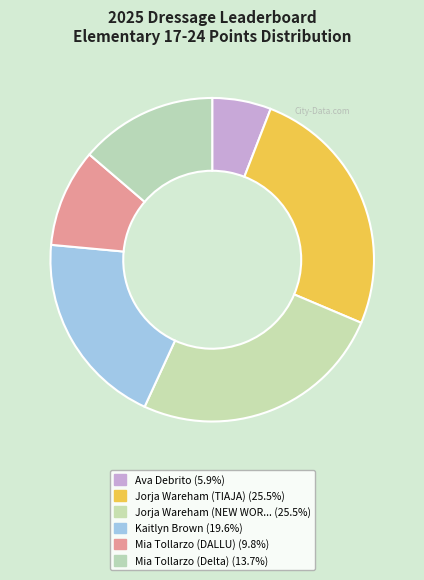

How many segments does this pie chart have?

6